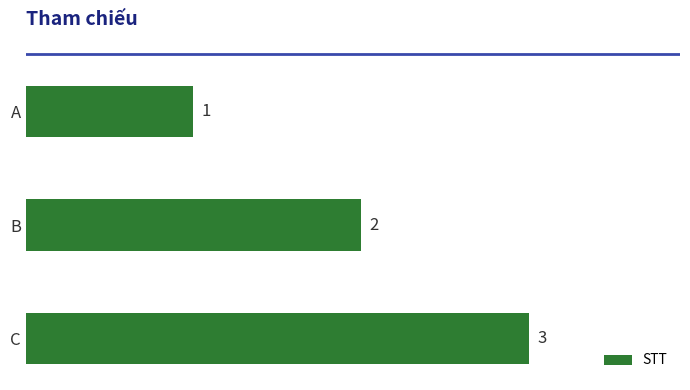

Which category has the highest value across all series?

C